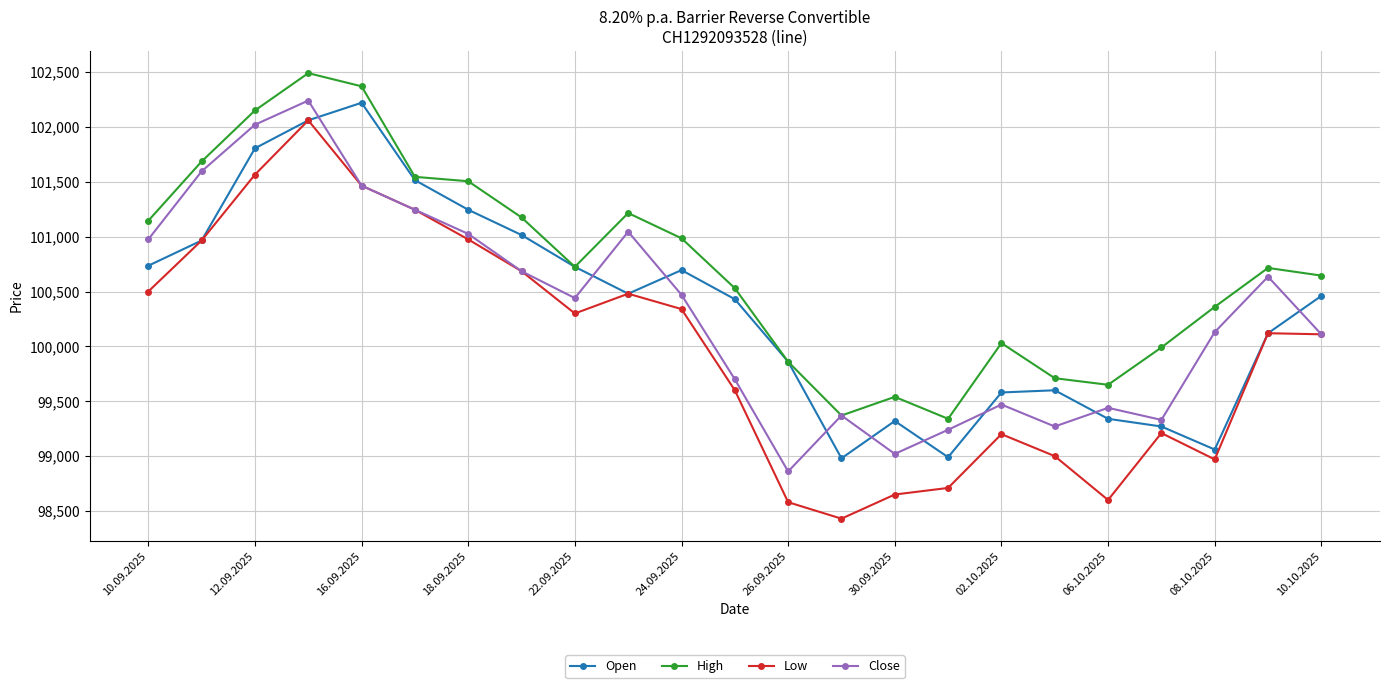

Which series has the largest total across all categories?

High